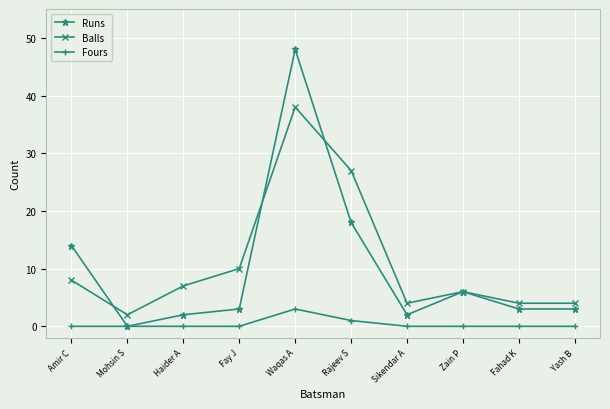

What is the label of the 5th point from the right?

Rajeev S